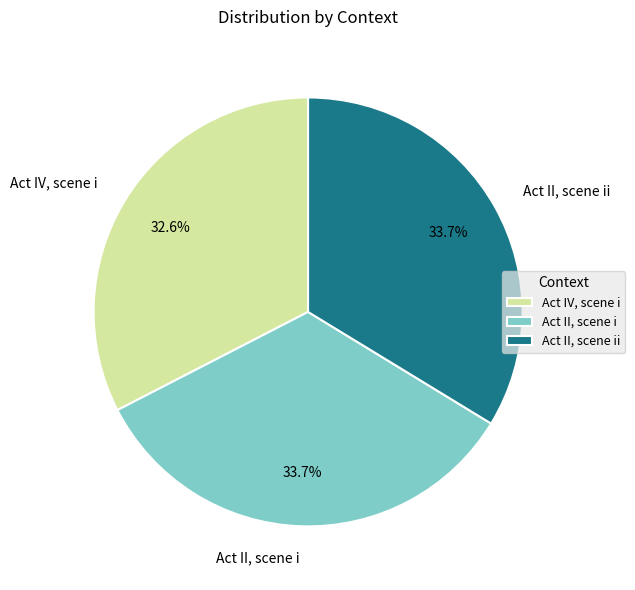

What is the smallest slice in the pie chart?

Act IV, scene i